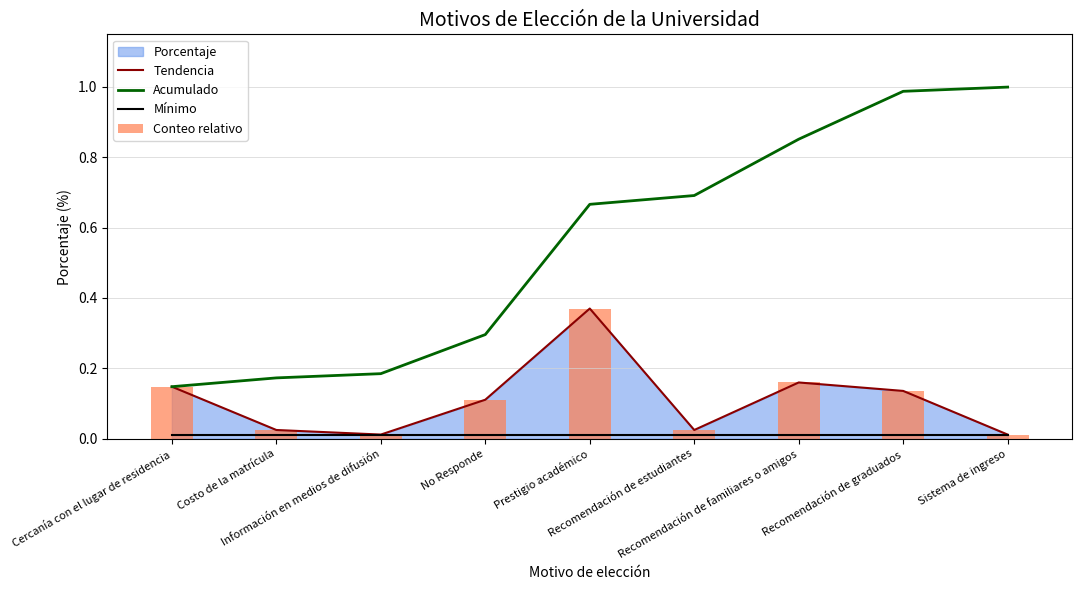

Does the chart contain any negative values?

No